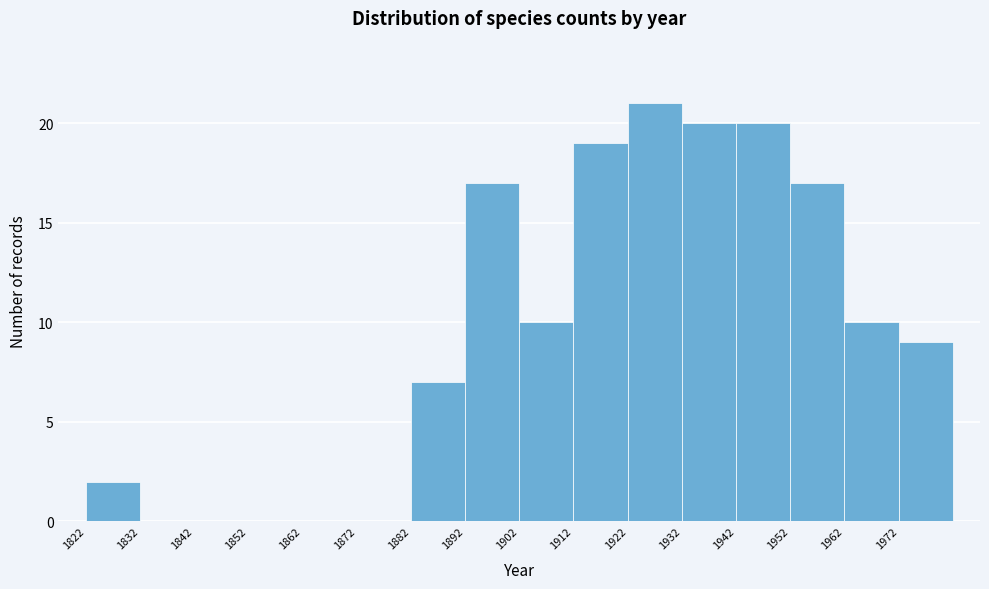

Reading left to right, transcribe this chart: for each bar, give the range it covers on the x-axis and its height. The values are not printed on the chart, so give them approximately, as read against the axis.

1822 to 1832: 2
1832 to 1842: 0
1842 to 1852: 0
1852 to 1862: 0
1862 to 1872: 0
1872 to 1882: 0
1882 to 1892: 7
1892 to 1902: 17
1902 to 1912: 10
1912 to 1922: 19
1922 to 1932: 21
1932 to 1942: 20
1942 to 1952: 20
1952 to 1962: 17
1962 to 1972: 10
1972 to 1982: 9